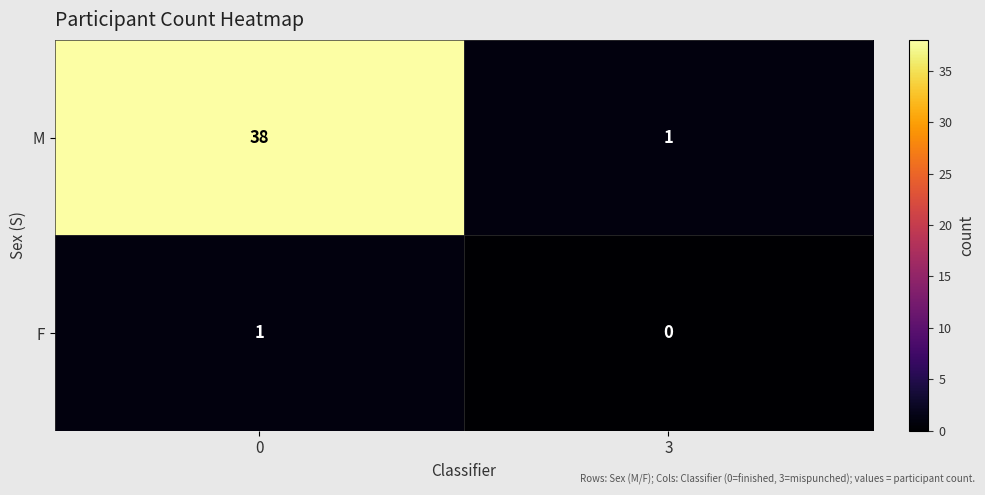

The M series shows 1 at 3. True or false?

True